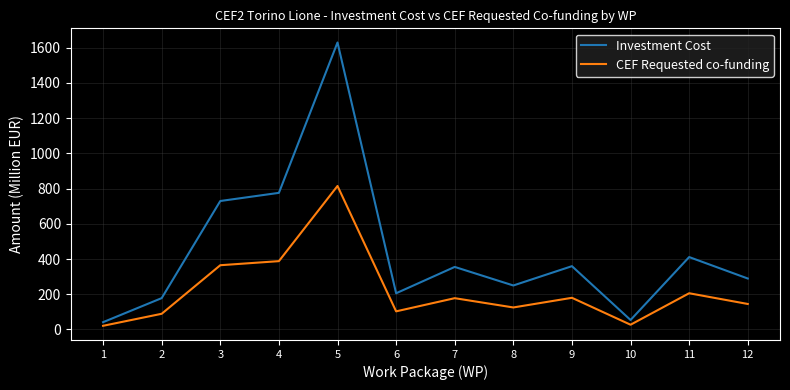

Where is Investment Cost nearest to the value 835?

4